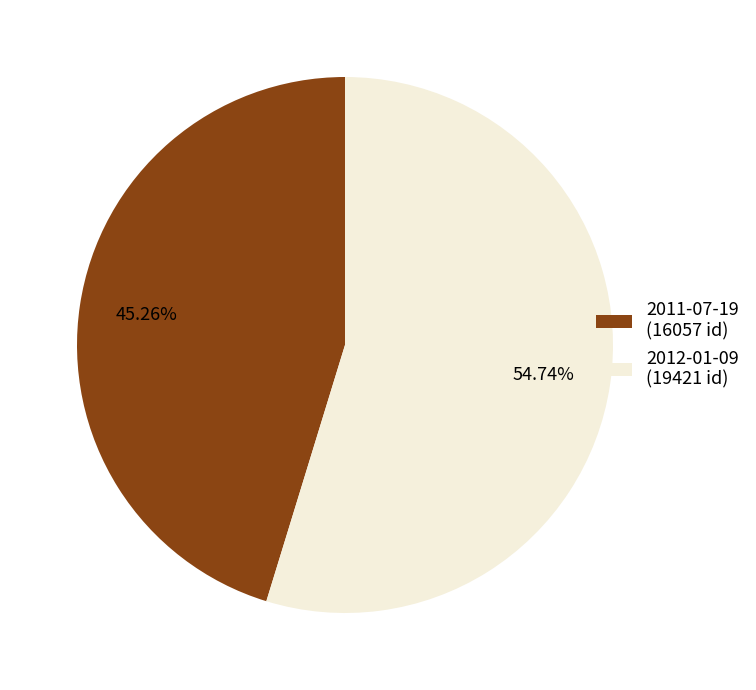

Is it true that 2012-01-09 is 55% of the pie?

True